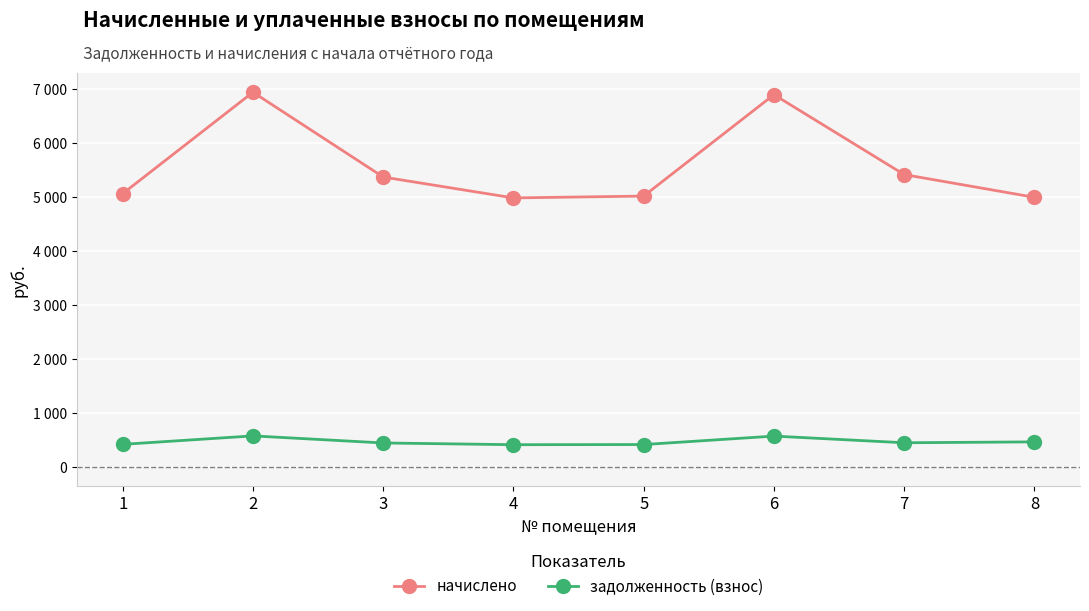

List the labels in order of задолженность (взнос) value, smallest first.

4, 5, 1, 3, 7, 8, 6, 2